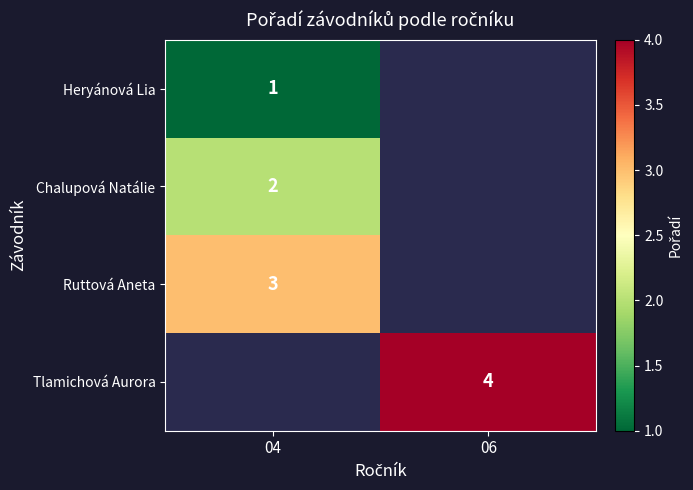

Is the value of Chalupová Natálie at 04 greater than the value of Tlamichová Aurora at 06?

No